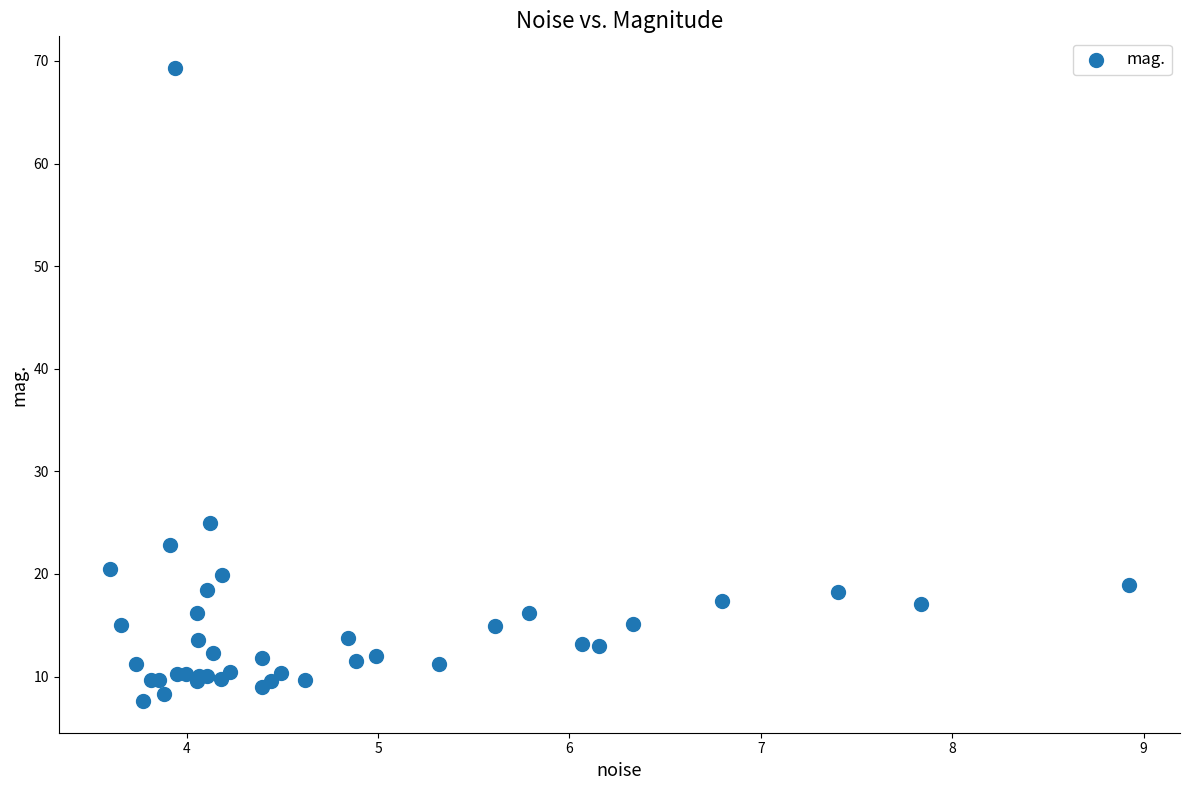

What Y value in the scatter plot is closest to 38?

24.9